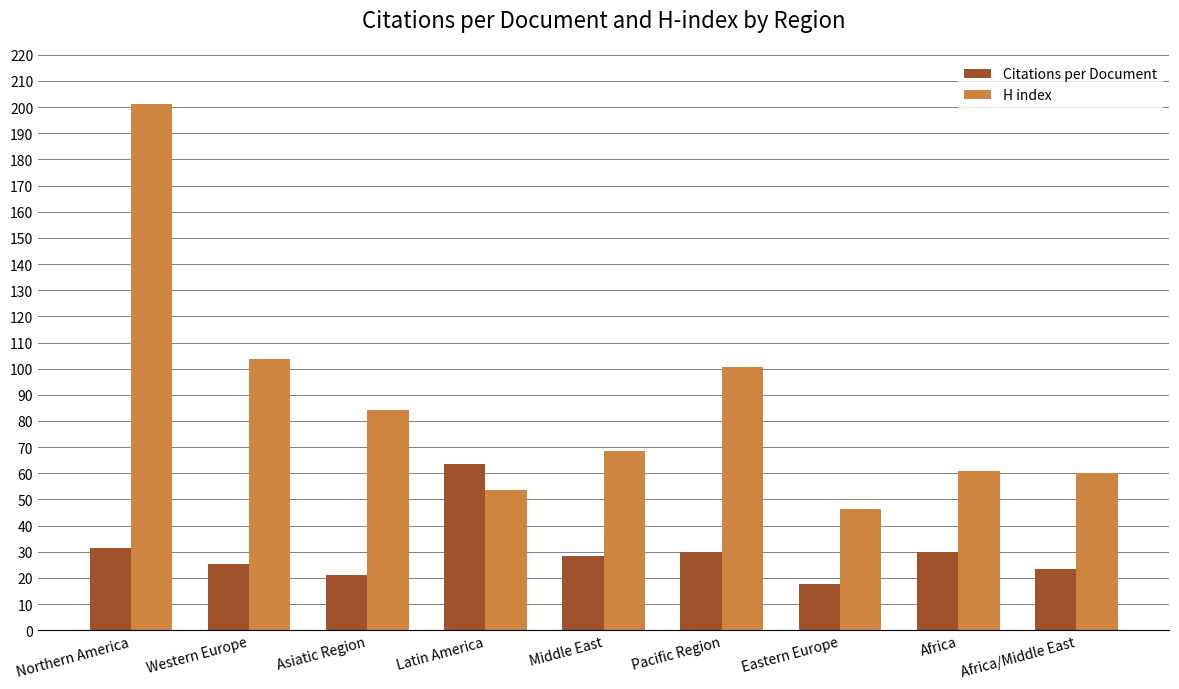

List the series in order of their peak value, highest first.

H index, Citations per Document